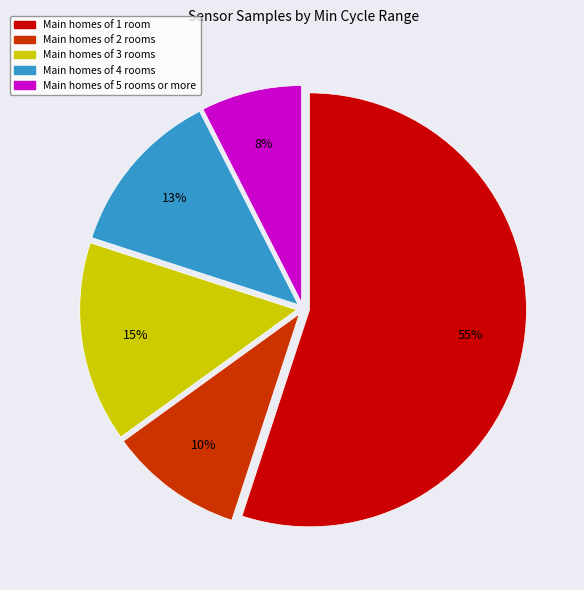

How many segments does this pie chart have?

5